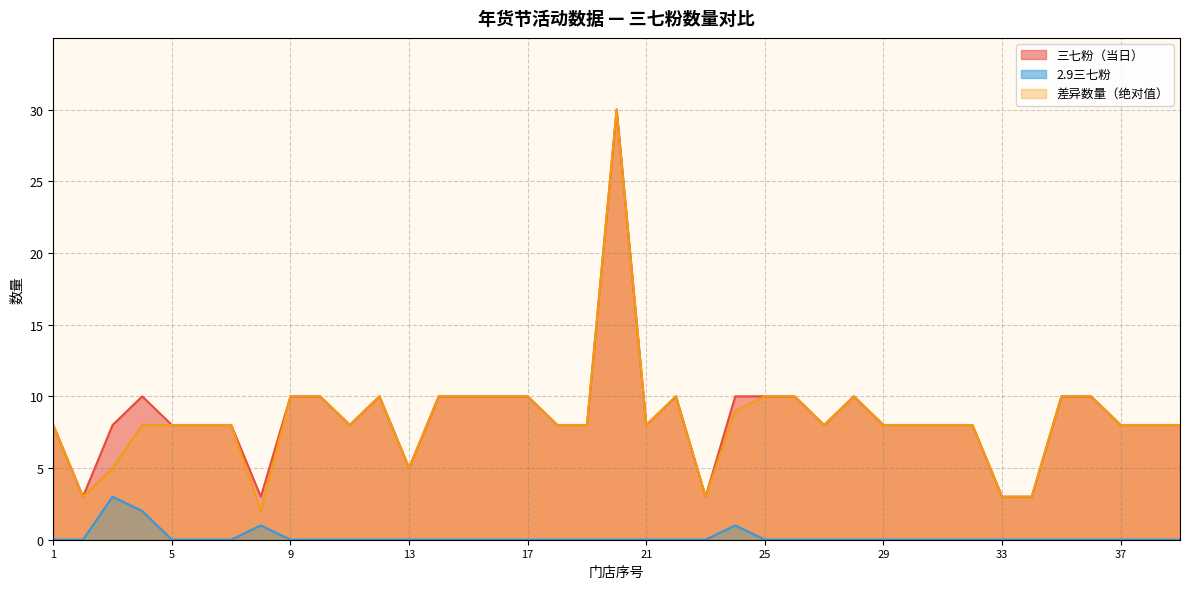

What is the difference between the maximum and minimum values in the 三七粉（当日） series?

27